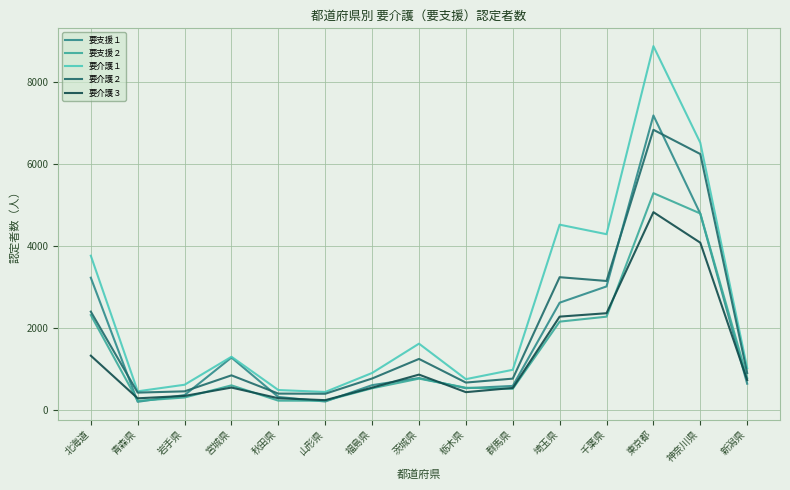

What is the approximate value of 要支援２ at 山形県?

238